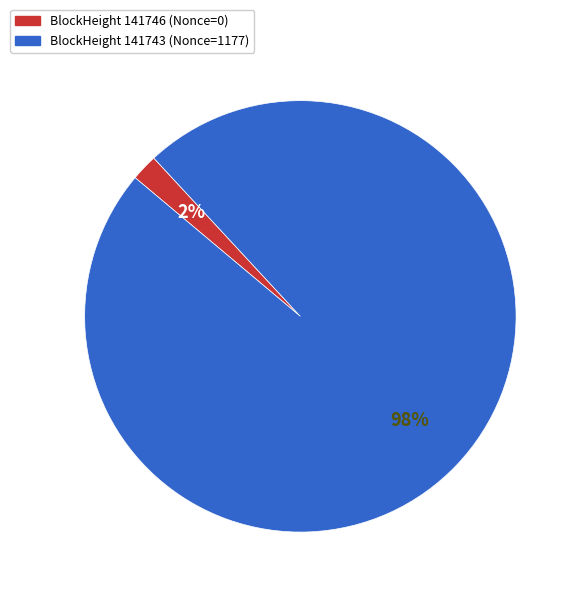

To the nearest percent, what is the average slice percentage?

50%